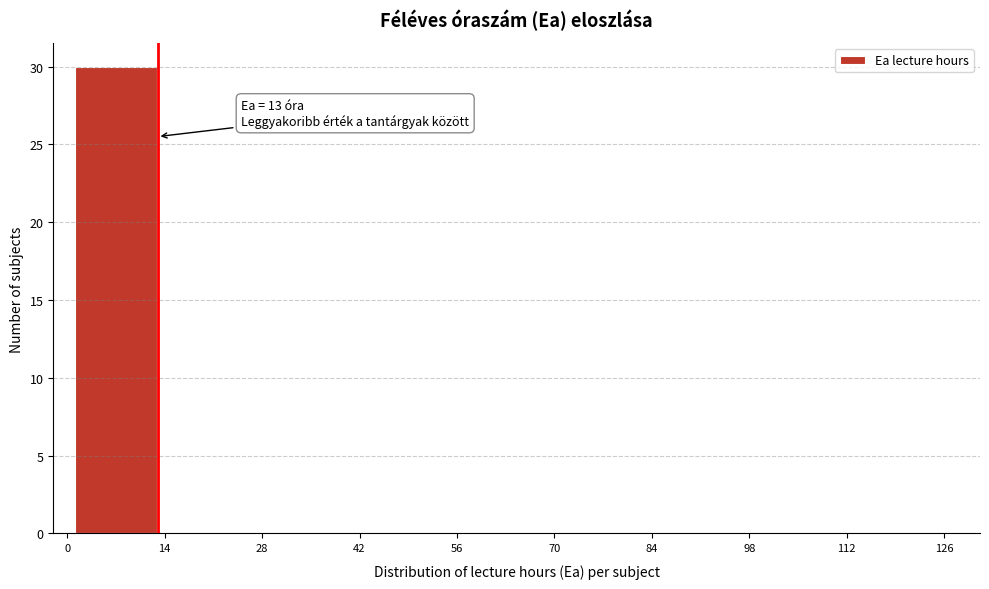

Which range on the x-axis has the tallest bar?

0 to 14